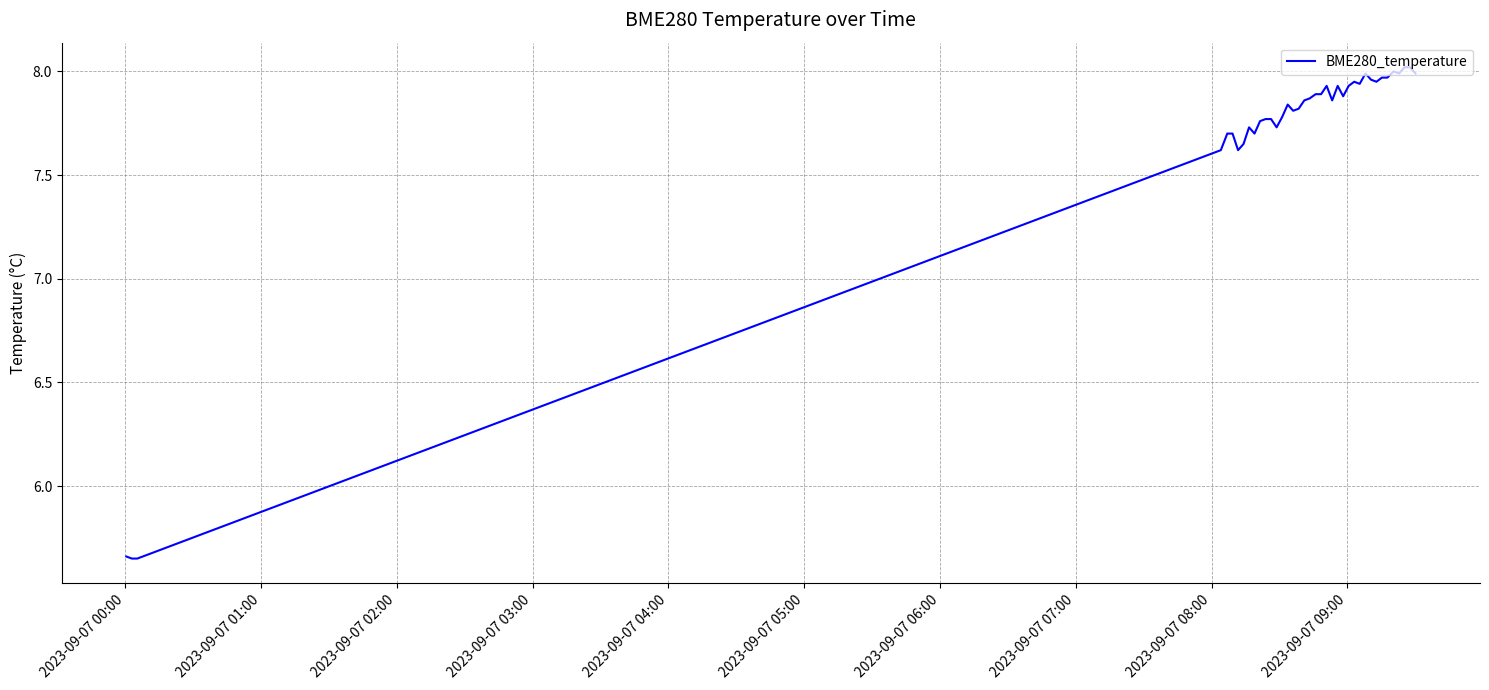

How many values exceed 7?

36